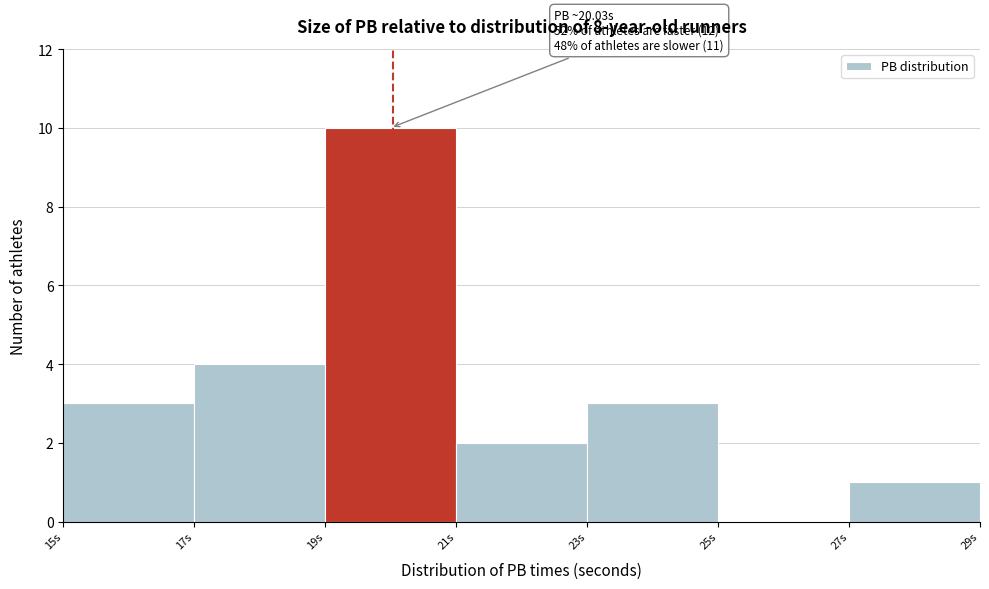

Over which range of the x-axis is the bar tallest?

19 to 21